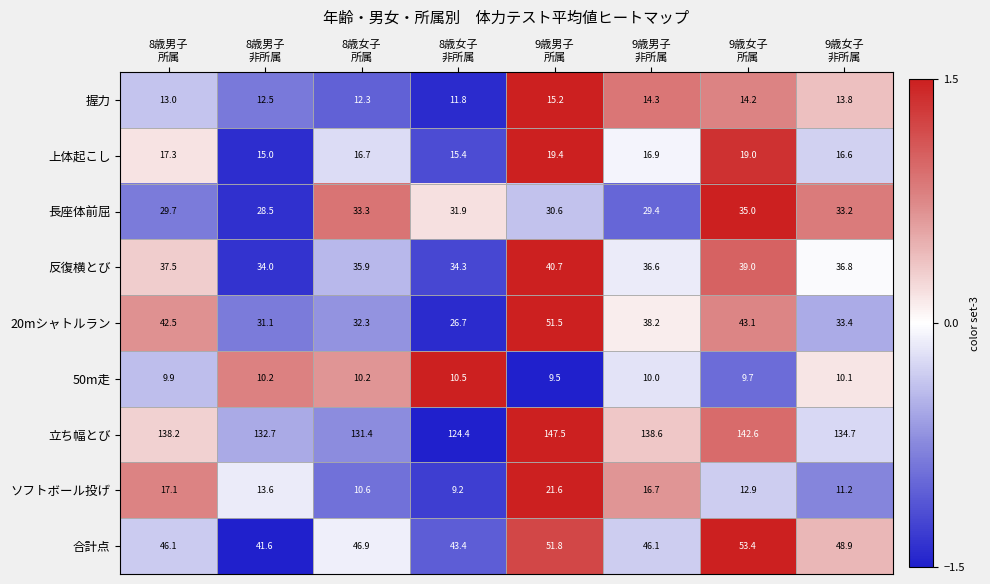

What is the difference between the maximum and minimum values in the 20mシャトルラン series?

24.8